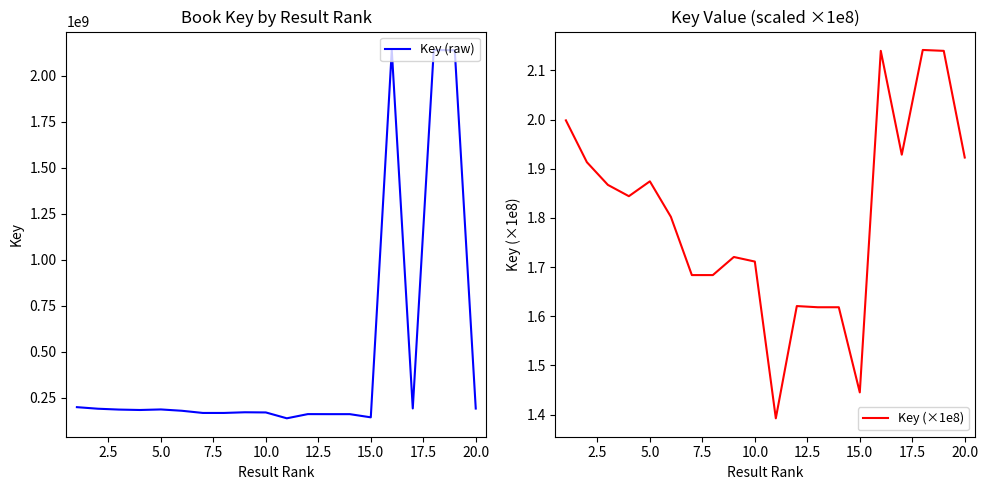

What are all the series names shown in the legend?

Key (raw), Key (×1e8)